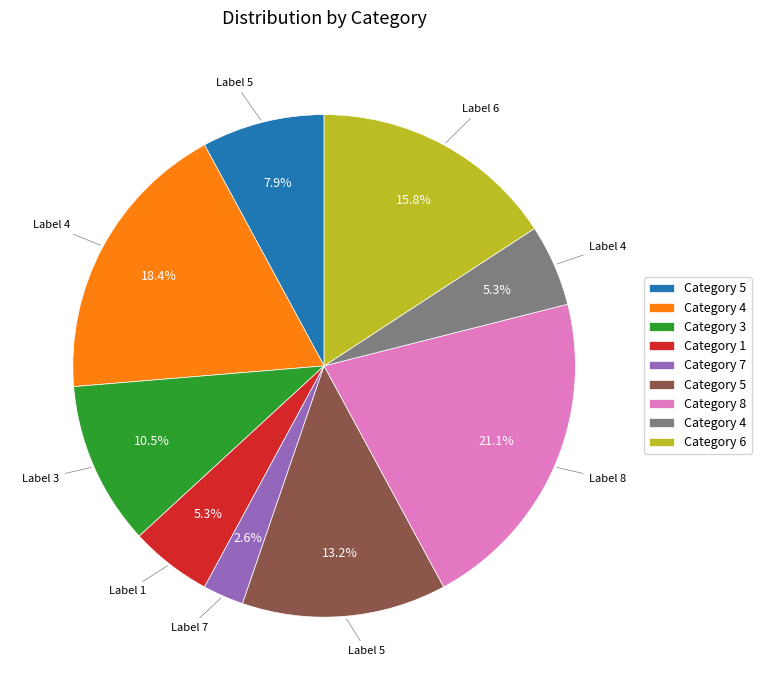

Is there a majority slice in this chart?

No